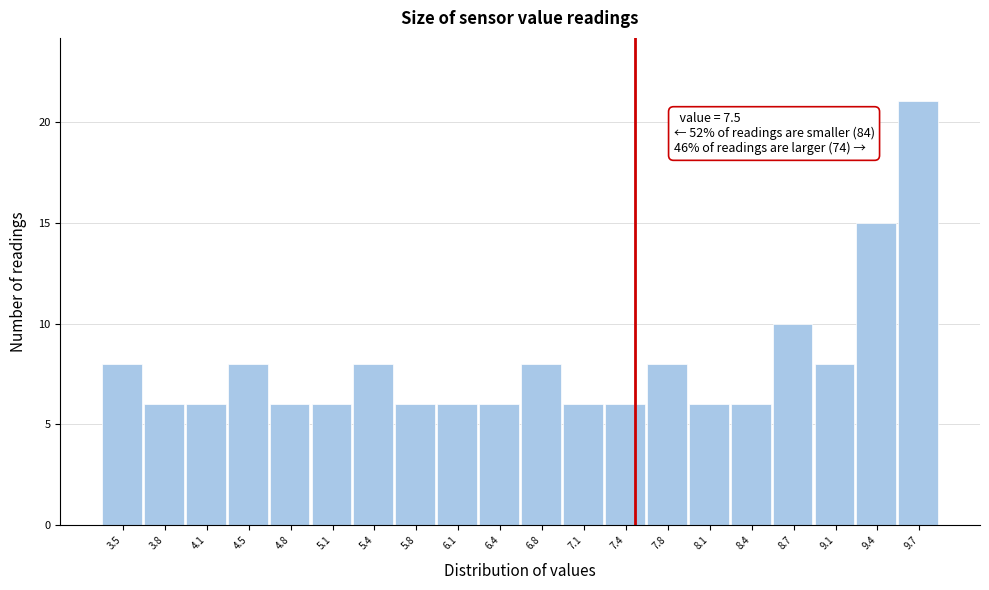

Which range on the x-axis has the tallest bar?

9.57 to 9.90